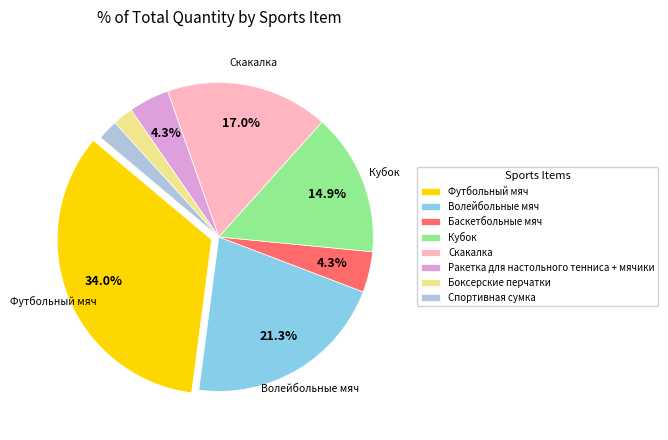

Does Волейбольные мяч represent more than half of the total?

No